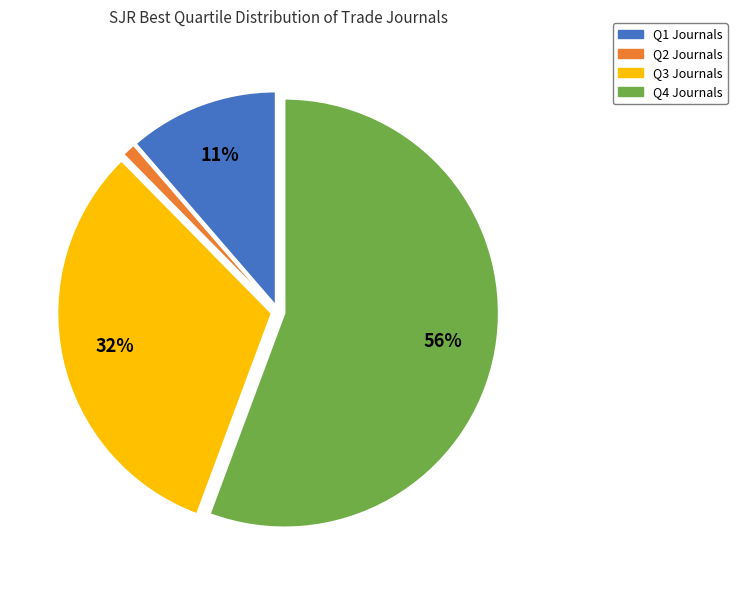

To the nearest percent, what is the difference between the largest and smallest slice percentages?

55%